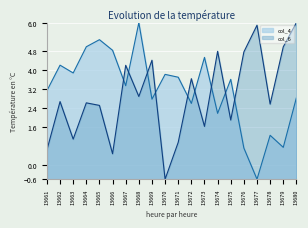

How many categories are shown in the chart?

20